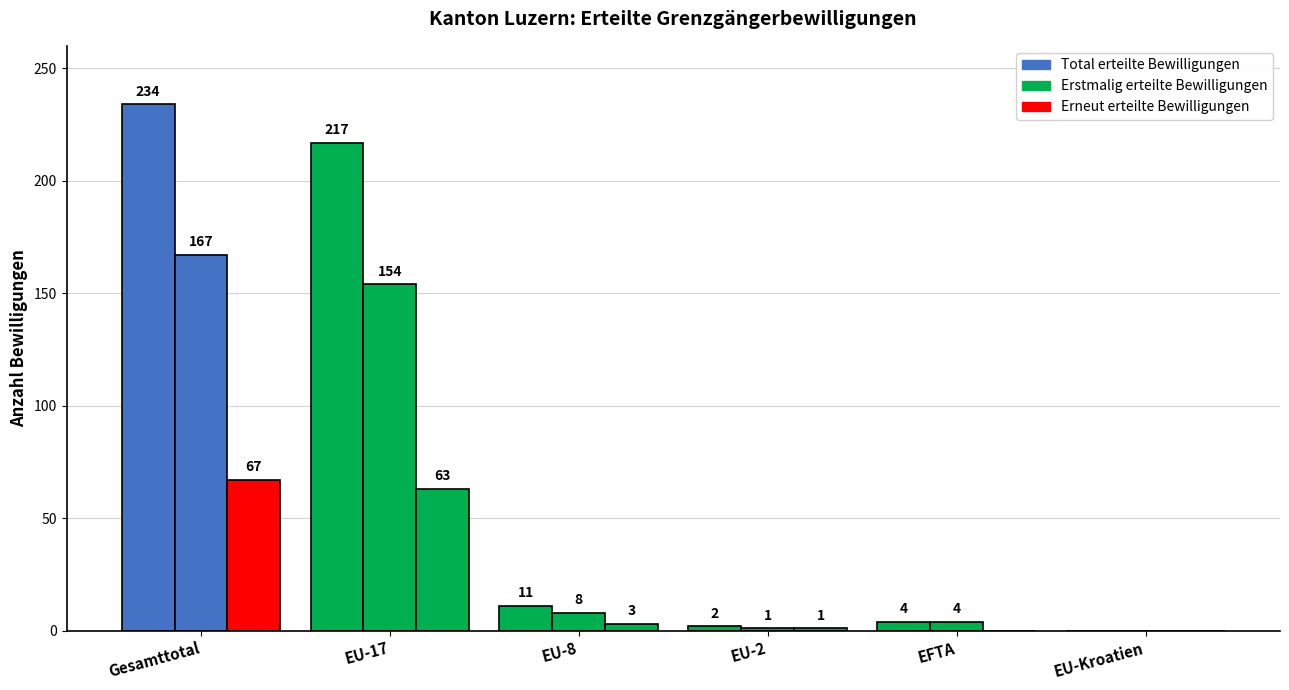

Count the number of data series in this chart.

3